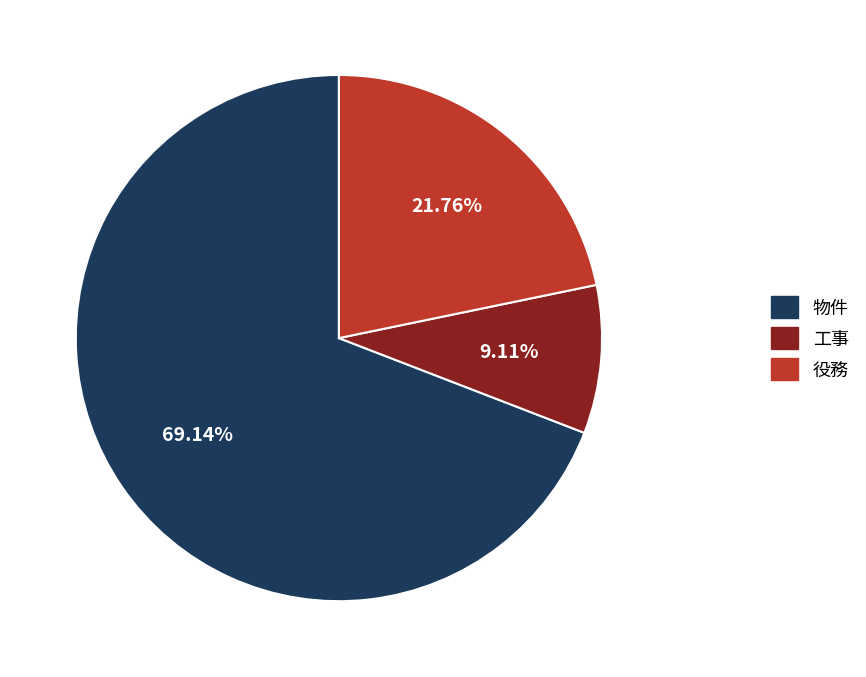

True or false: 物件 accounts for 82% of the total.

False